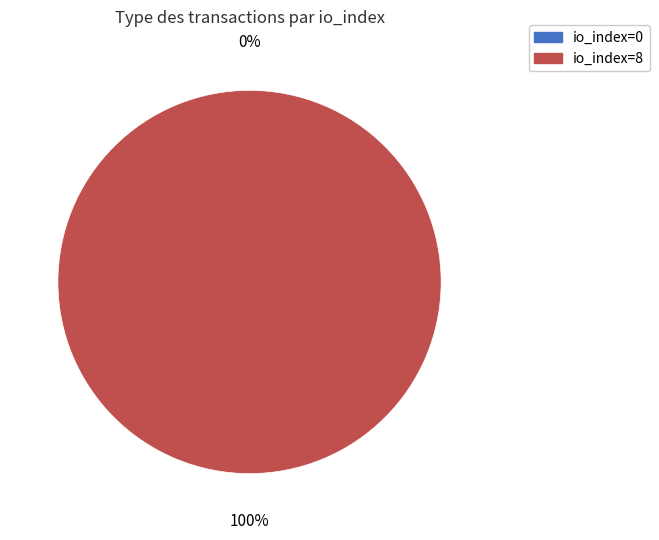

Which slice is the smallest?

io_index=0